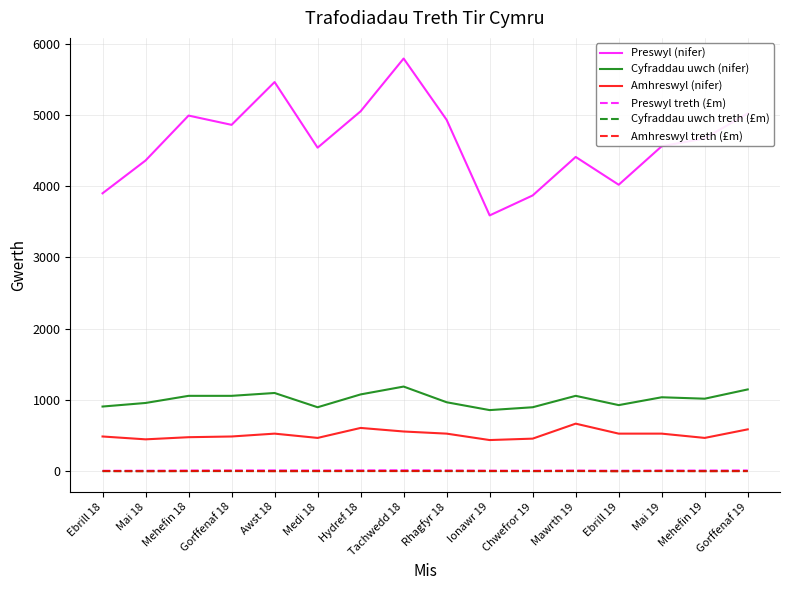

What is the total value across all series at Tachwedd 18?

7567.6